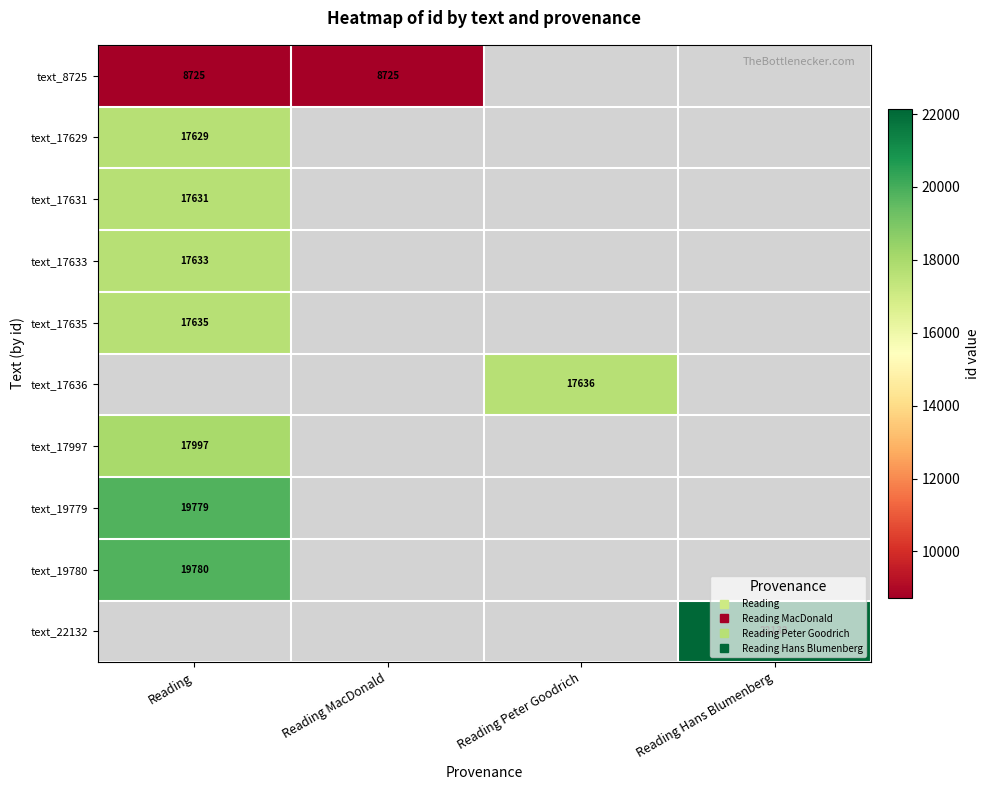

At which label is text_19779 closest to 19779?

Reading